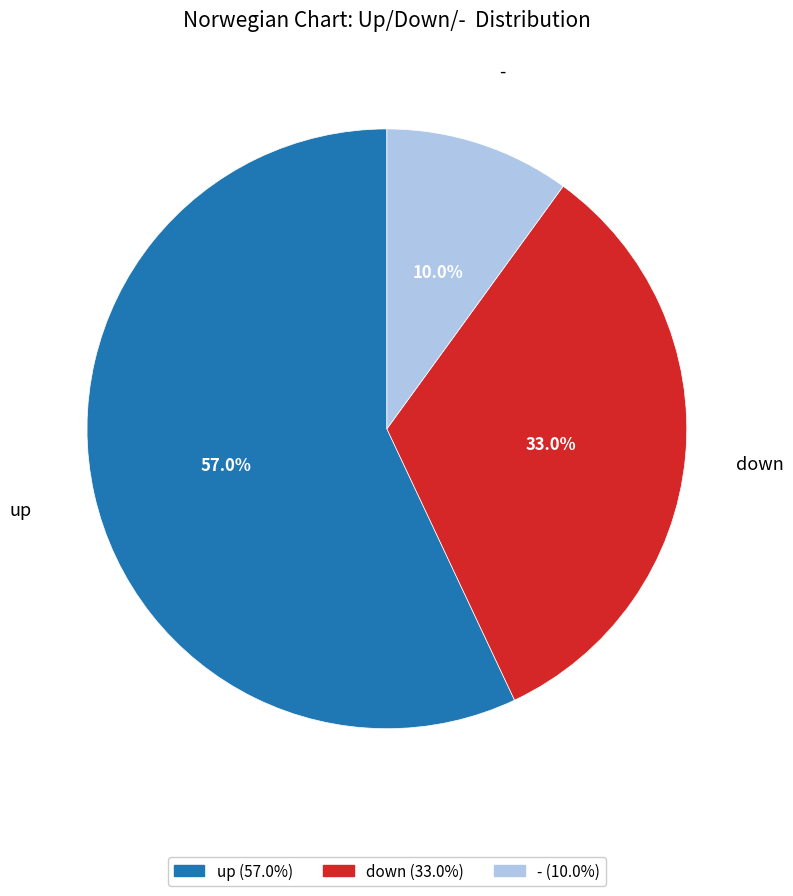

Approximately how many times larger is the value at down compared to -?

3.3